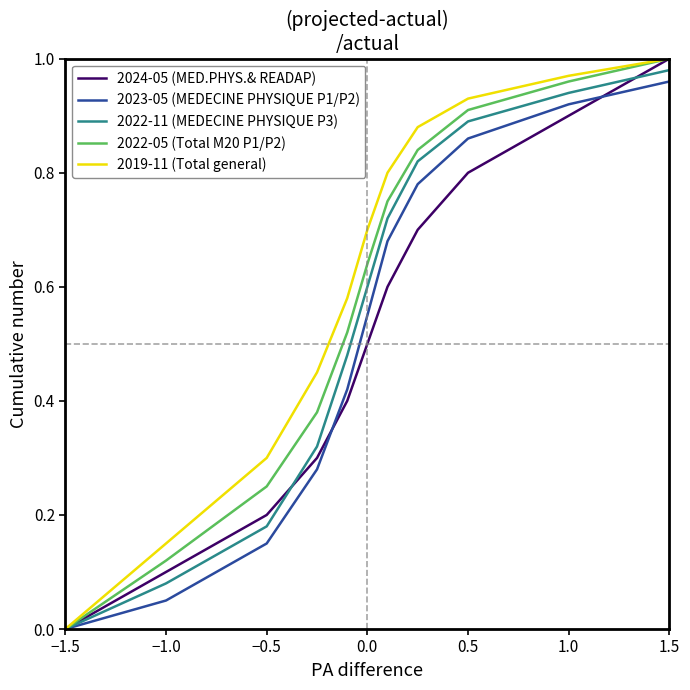

What is the value of the 2019-11 (Total general) point at the 8th from the left?

0.9